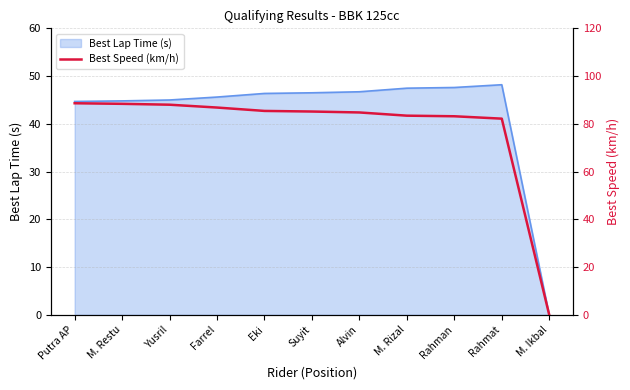

Which category has the lowest value across all series?

M. Ikbal